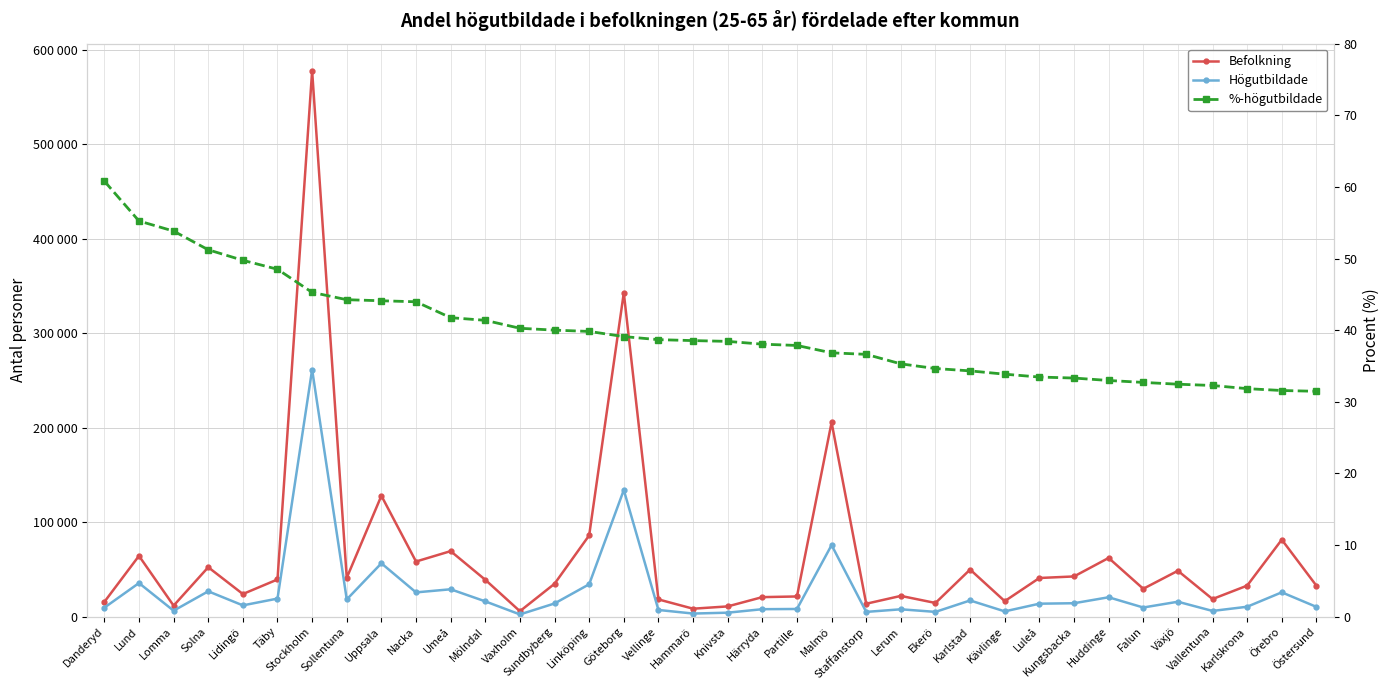

True or false: Befolkning and Högutbildade intersect in this chart.

False